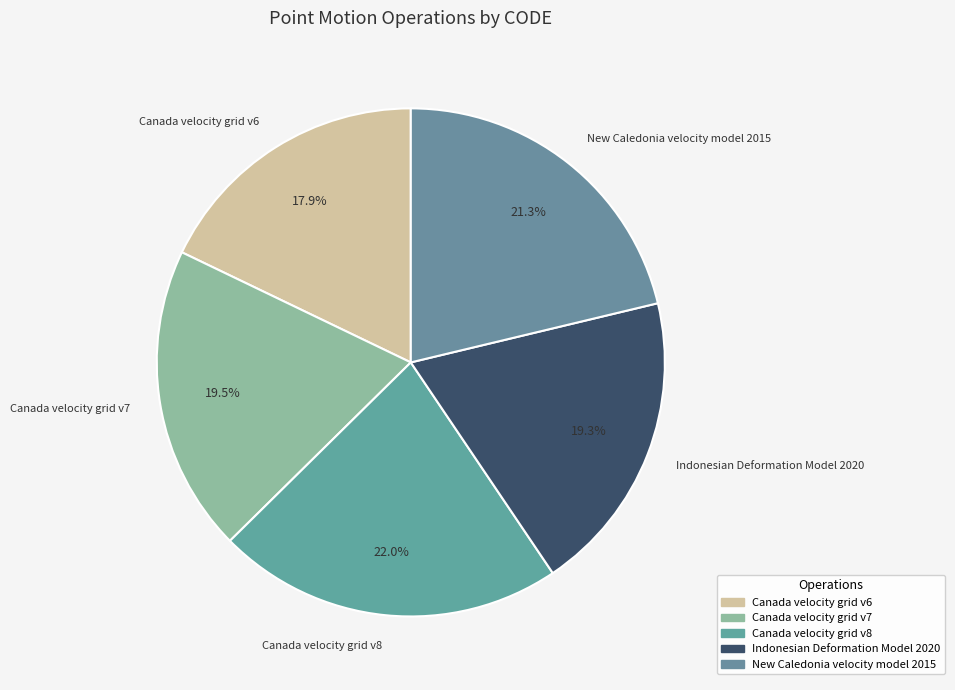

Which slice is the smallest?

Canada velocity grid v6